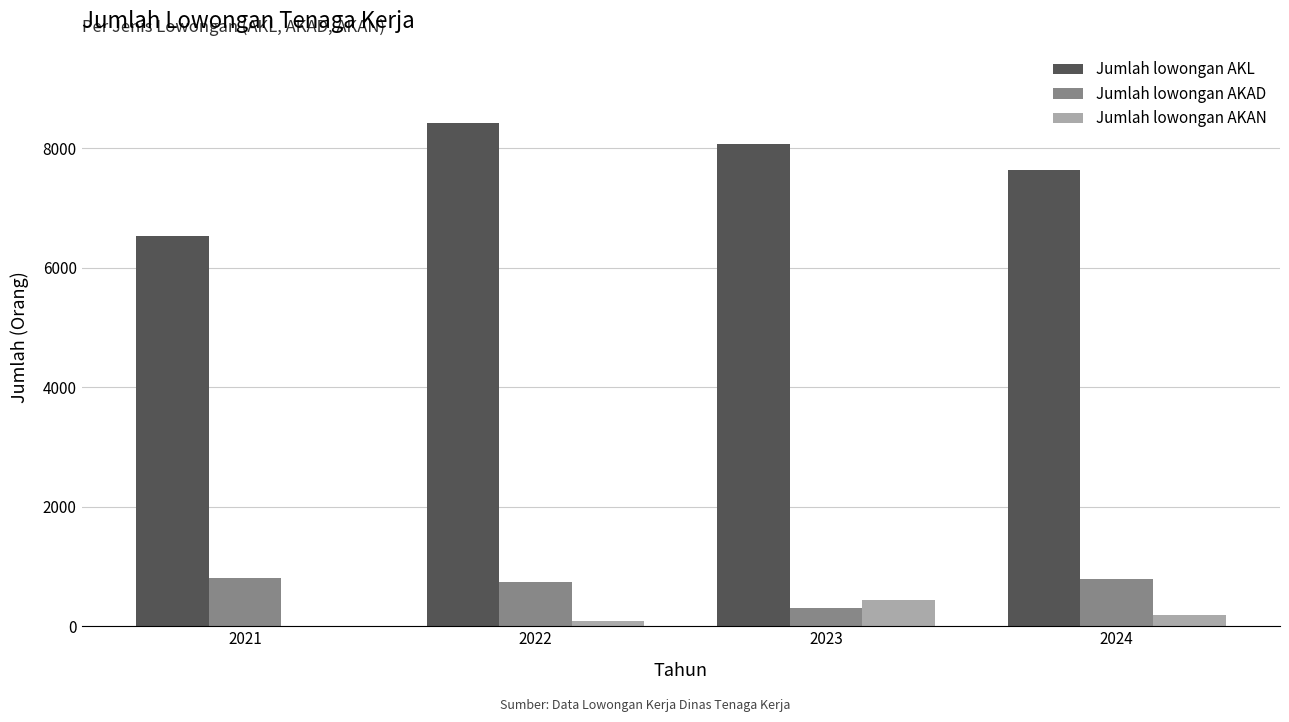

Is the value of Jumlah lowongan AKAN at 2023 greater than the value of Jumlah lowongan AKL at 2023?

No